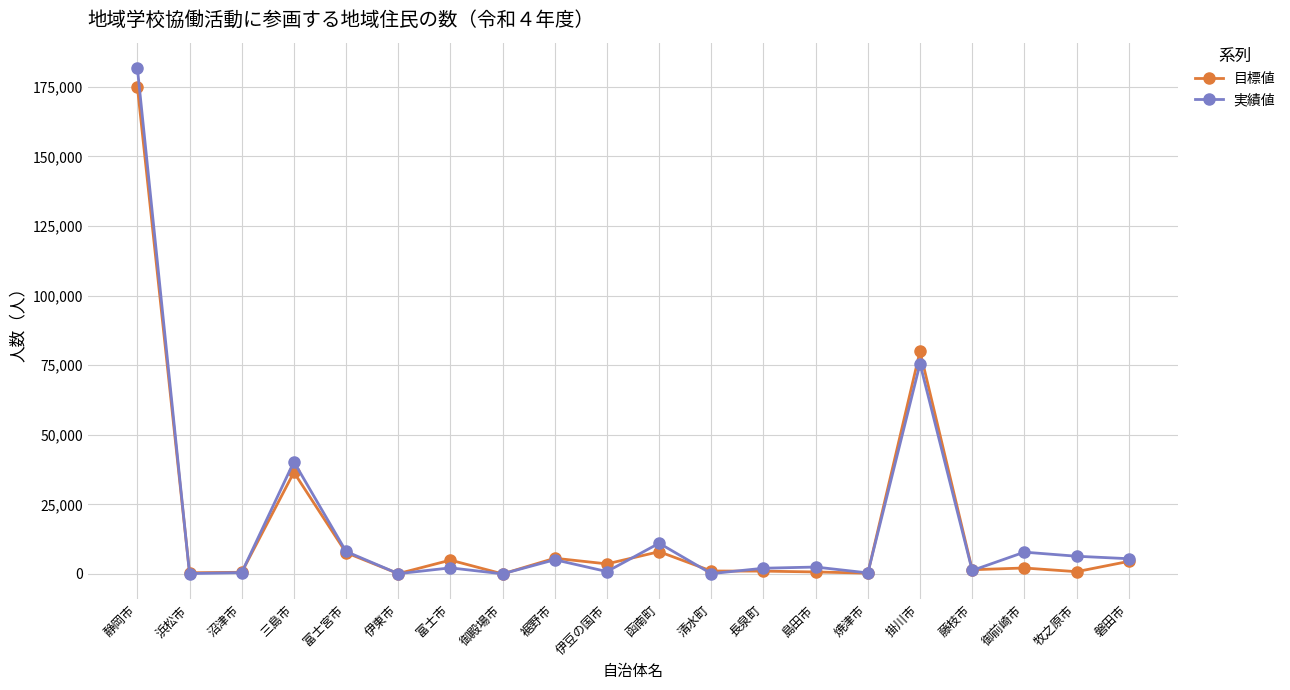

True or false: 実績値 has more than 2 interior local peaks.

True